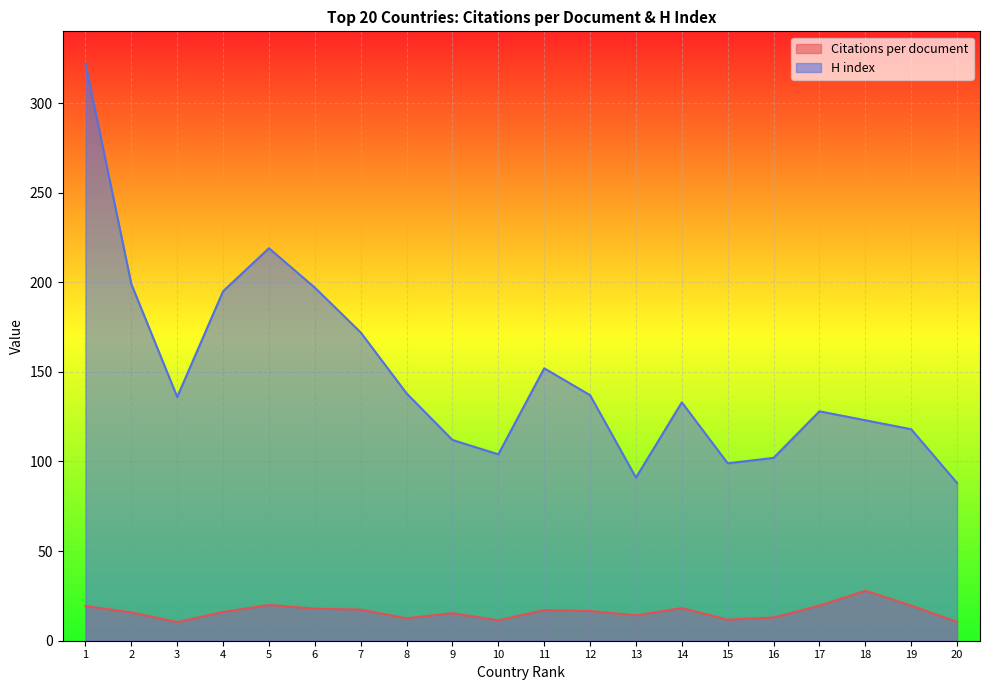

What is the value of the H index point at the 2nd from the left?

199.0